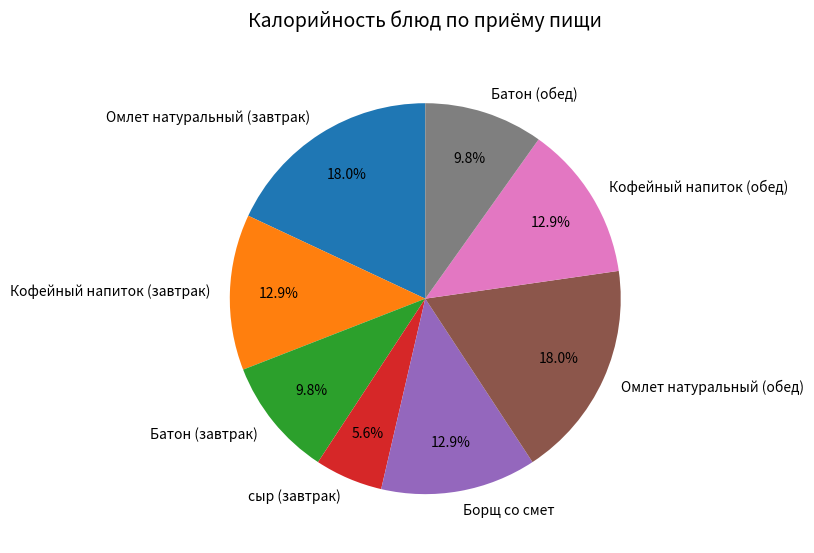

Is it true that сыр (завтрак) is 1% of the pie?

False